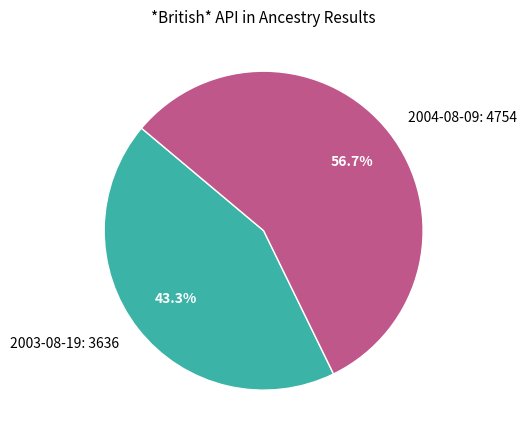

What percentage is the 2004-08-09 slice, to the nearest percent?

57%